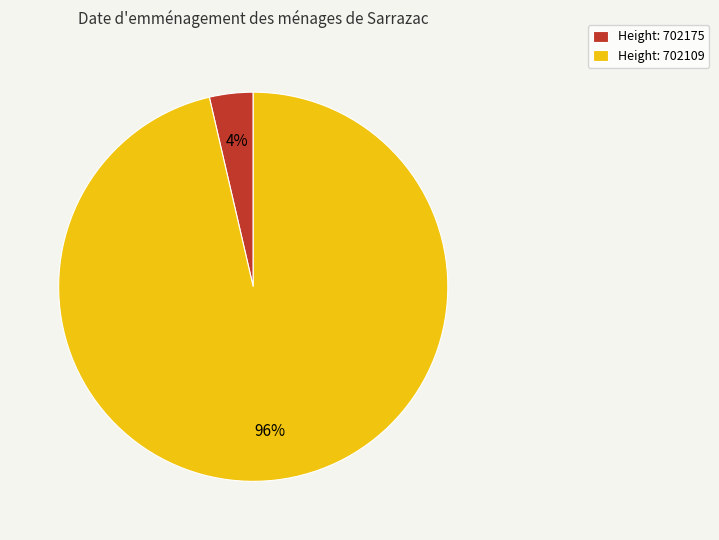

The Height: 702175 slice represents 4% of the pie. True or false?

True